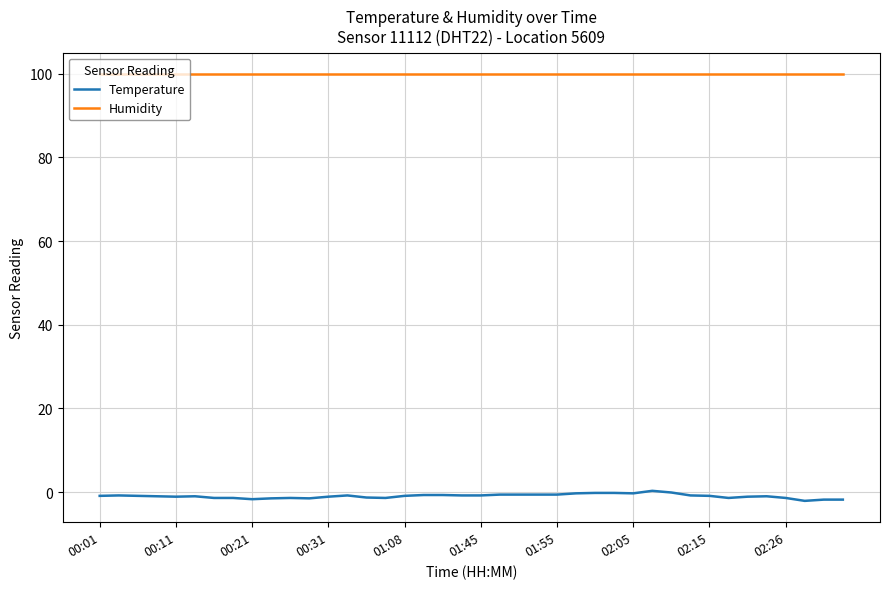

True or false: Temperature and Humidity intersect in this chart.

False